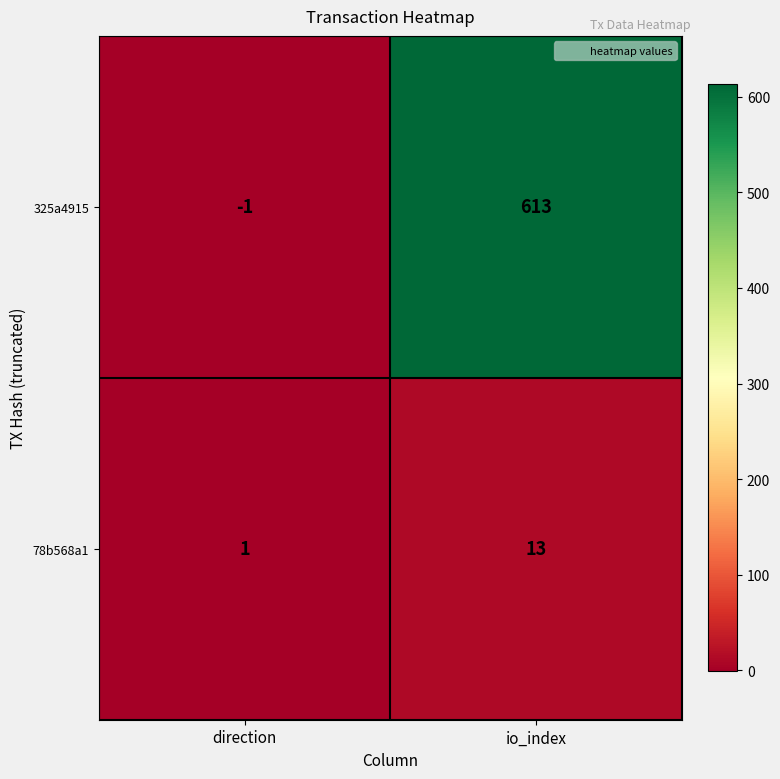

At which category does the chart reach its peak across all series?

io_index